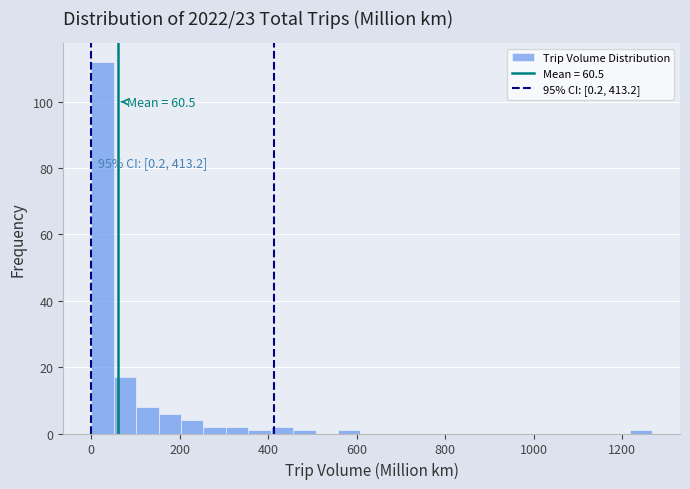

Around what value on the x-axis is the tallest bar? Give the approximate position of its centre, as read against the axis.

20